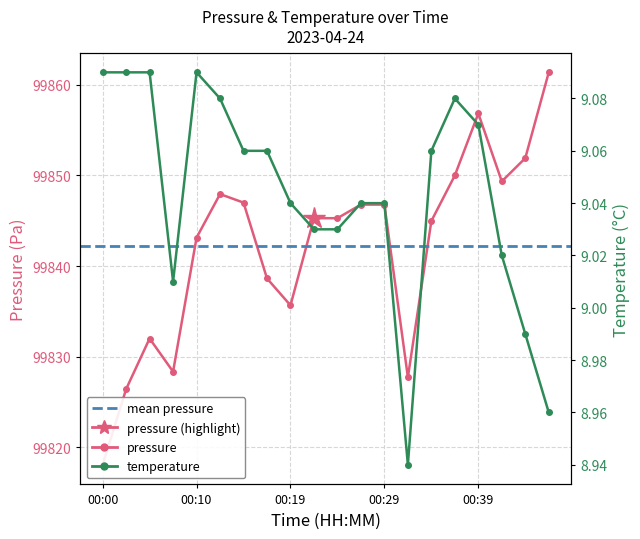

True or false: temperature and pressure cross at least once.

False